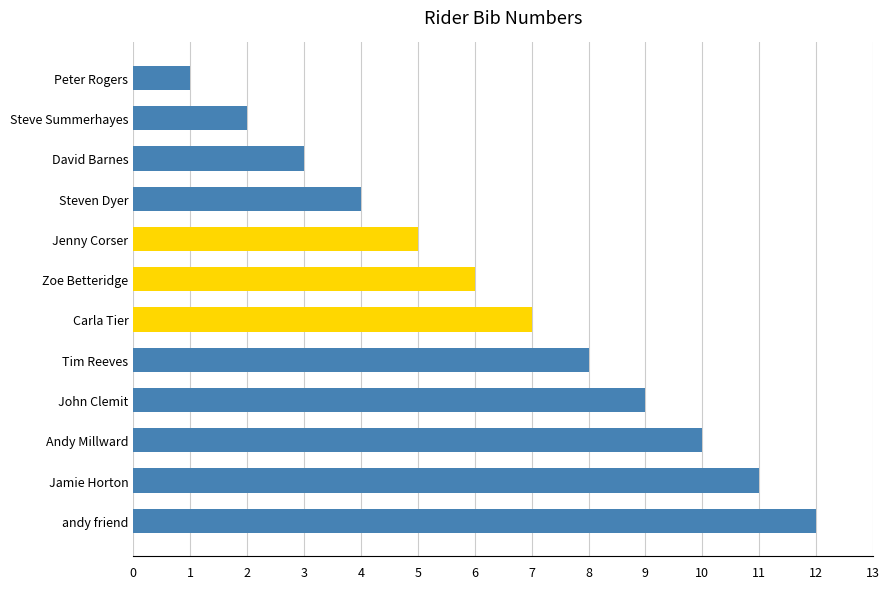

True or false: the data shows 9 at John Clemit.

True